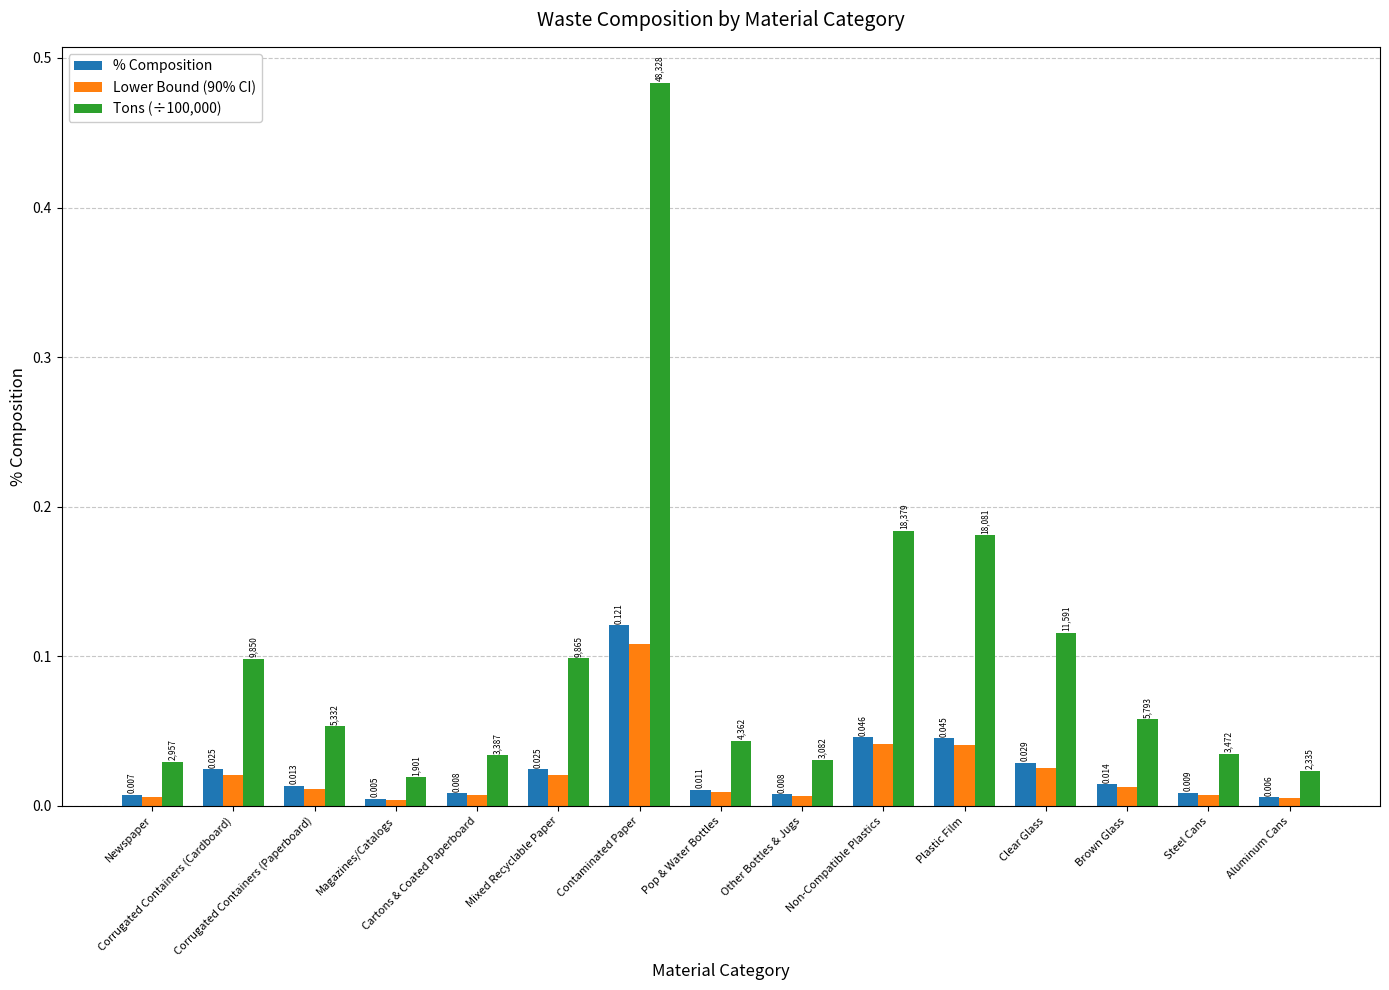

Reading left to right, list all the values displayed in this chart.

% Composition: 0.0	0.0	0.0	0.0	0.0	0.0	0.1	0.0	0.0	0.0	0.0	0.0	0.0	0.0	0.0
Lower Bound (90% CI): 0.0	0.0	0.0	0.0	0.0	0.0	0.1	0.0	0.0	0.0	0.0	0.0	0.0	0.0	0.0
Tons (÷100,000): 0.0	0.1	0.1	0.0	0.0	0.1	0.5	0.0	0.0	0.2	0.2	0.1	0.1	0.0	0.0